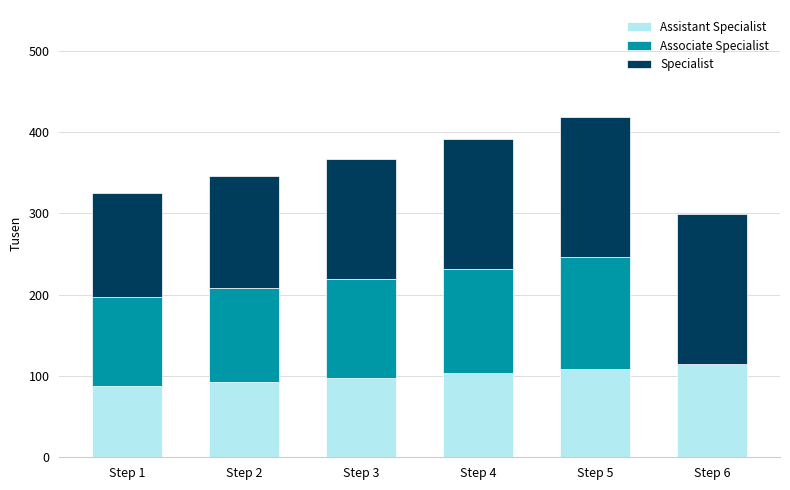

How many data points does each series have?

6